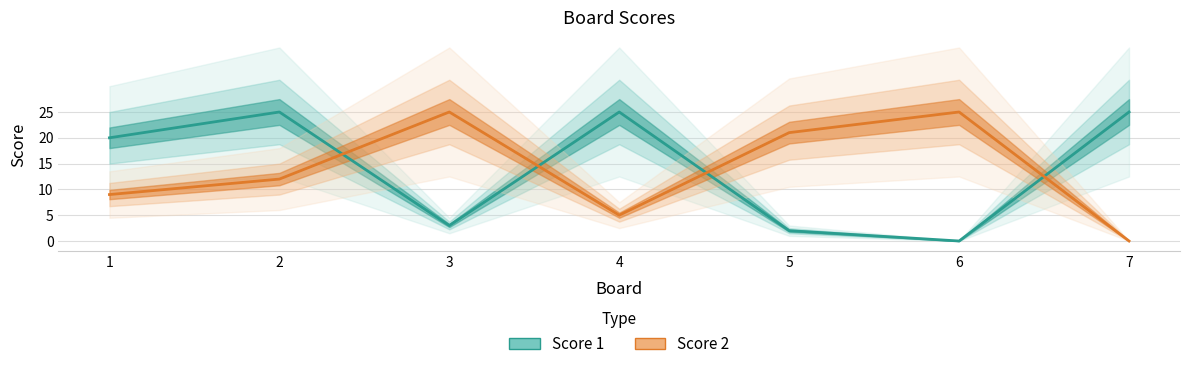

True or false: Score 1 and Score 2 cross at least once.

True